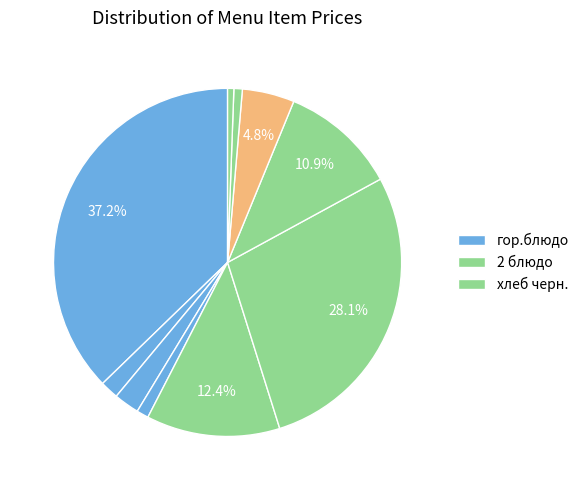

How many segments does this pie chart have?

10